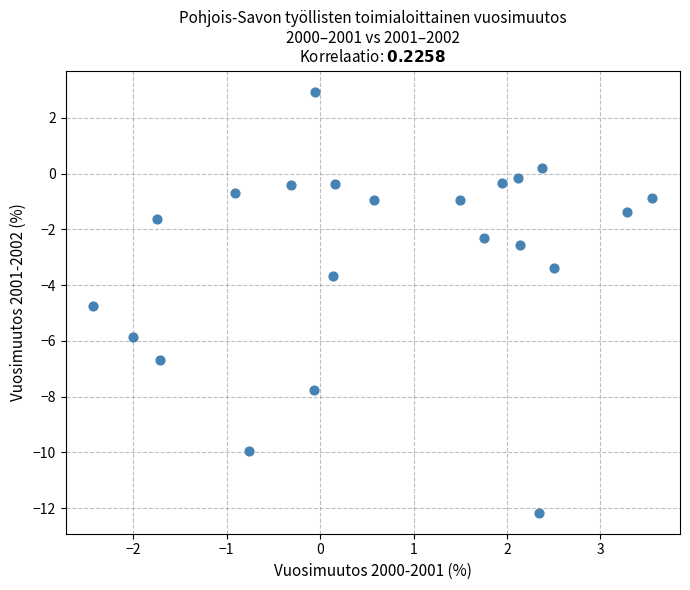

What is the range of Y values (max minus min)?

15.1